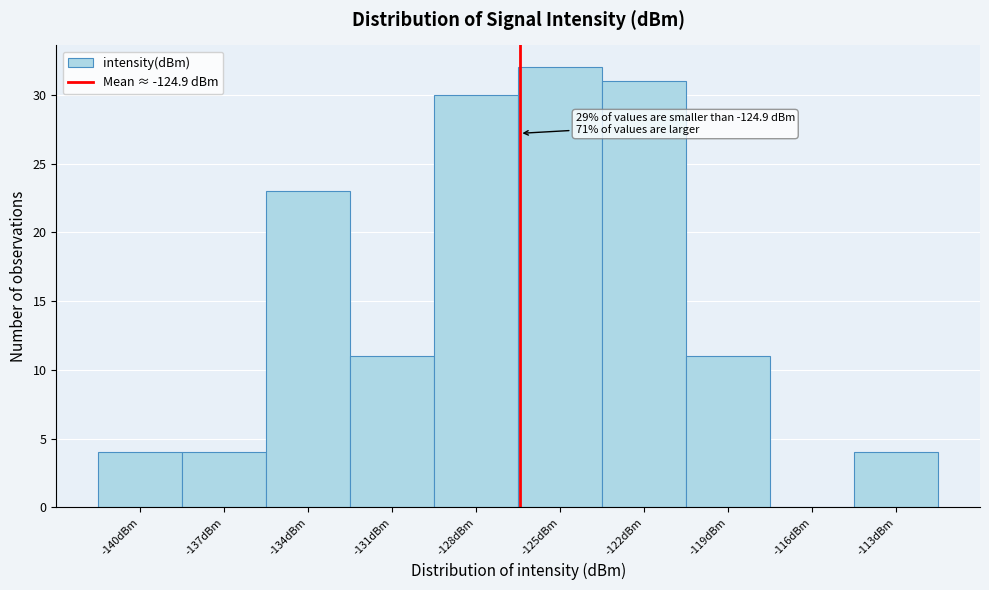

Reading right to left, extract all data points from this chart.

-113dBm=4	-116dBm=0	-119dBm=11	-122dBm=31	-125dBm=32	-128dBm=30	-131dBm=11	-134dBm=23	-137dBm=4	-140dBm=4